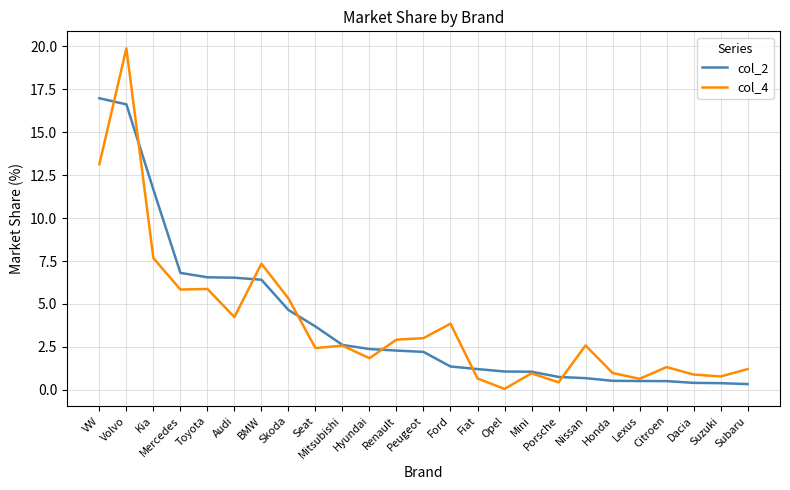

How many lines are shown in the chart?

2